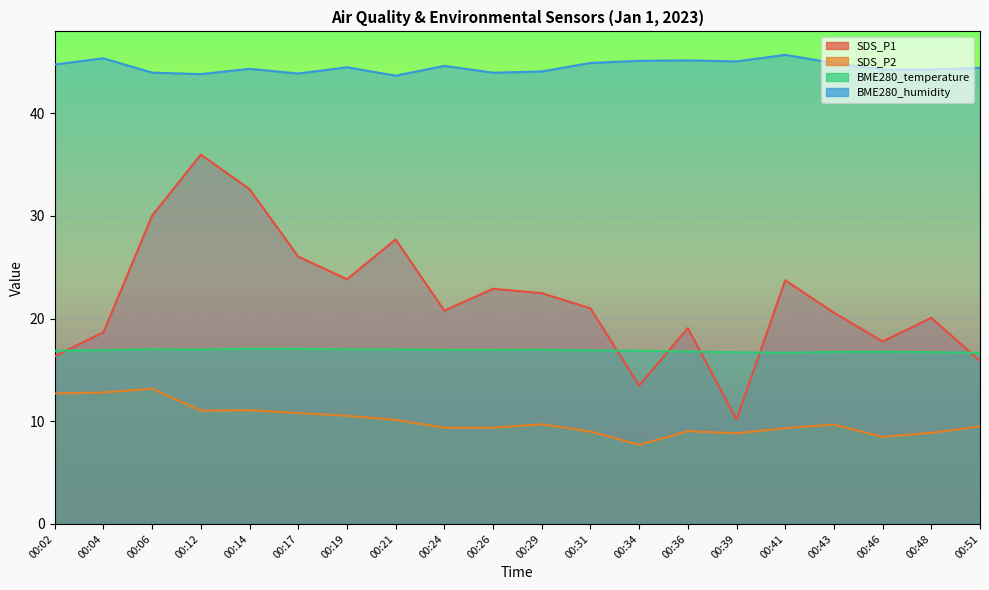

True or false: BME280_humidity and SDS_P2 intersect in this chart.

False